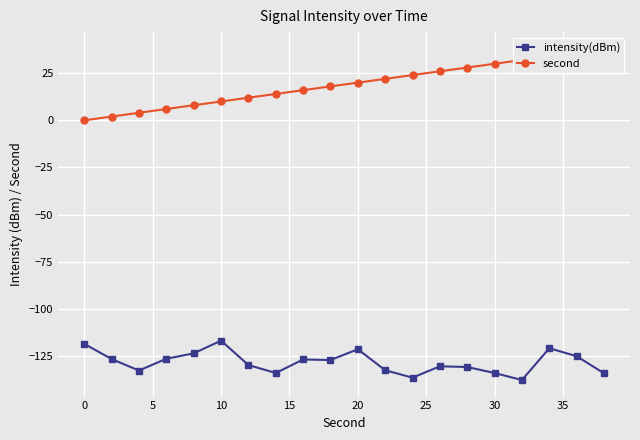

True or false: intensity(dBm) has more than 2 interior local peaks.

True